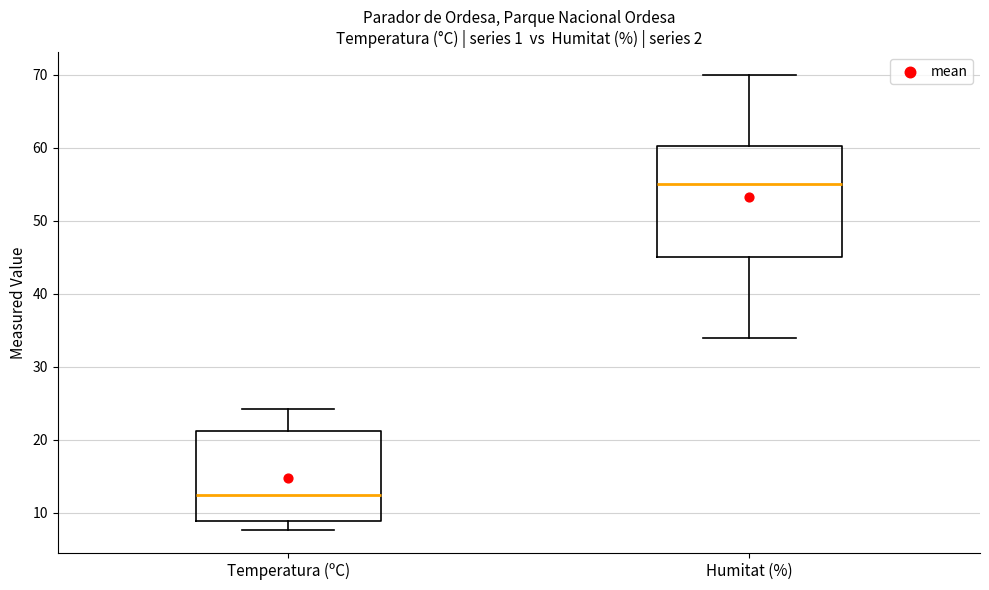

Reading left to right, read every box against the y-axis: the position of its median line, the range the box covers, and the ends of its whiskers. The values are not printed on the chart, so give them approximately, as read against the axis.

Temperatura (ºC): median 13, box 9 to 21, whiskers 8 to 24
Humitat (%): median 55, box 45 to 60, whiskers 34 to 70